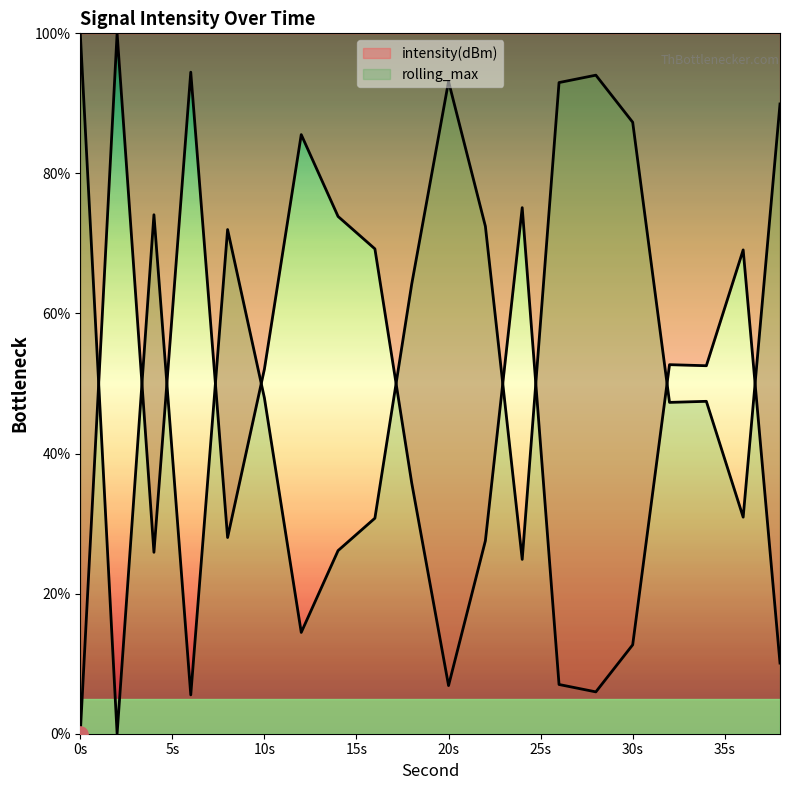

Approximately how many times larger is the value at 8 compared to 32?

0.5